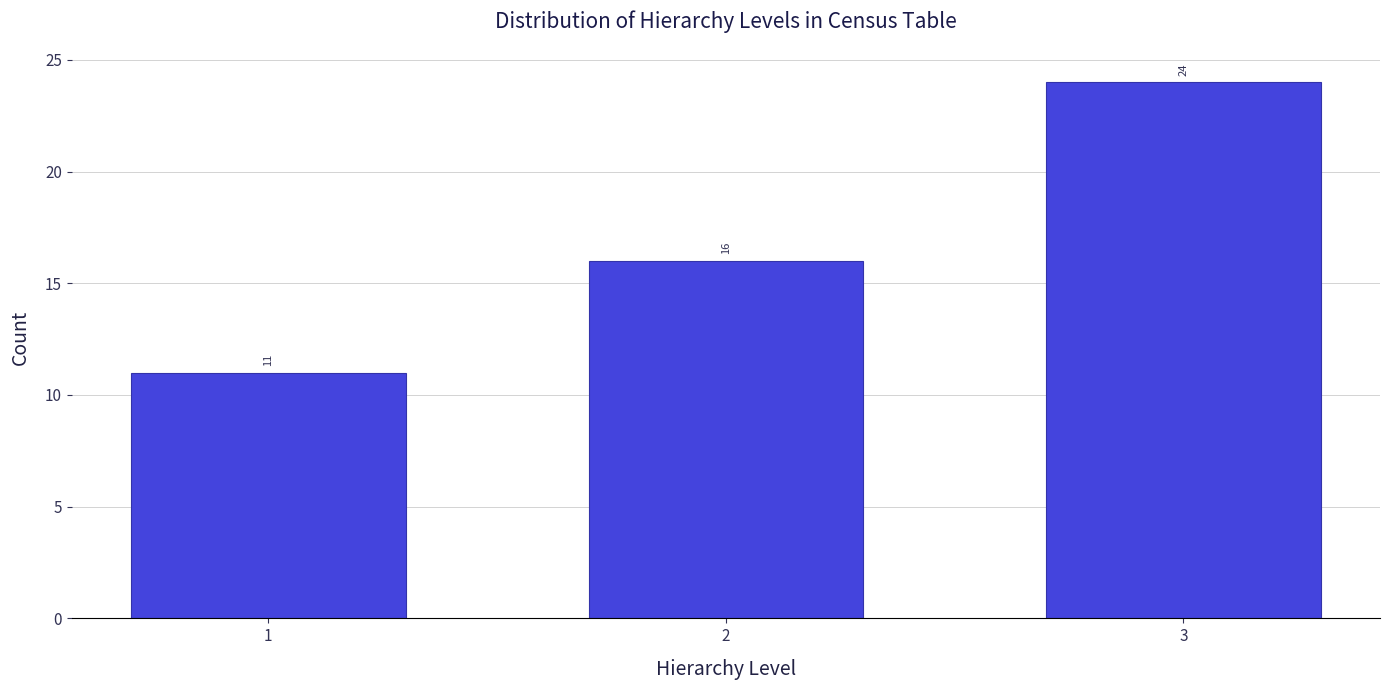

Reading left to right, extract all data points from this chart.

11	16	24